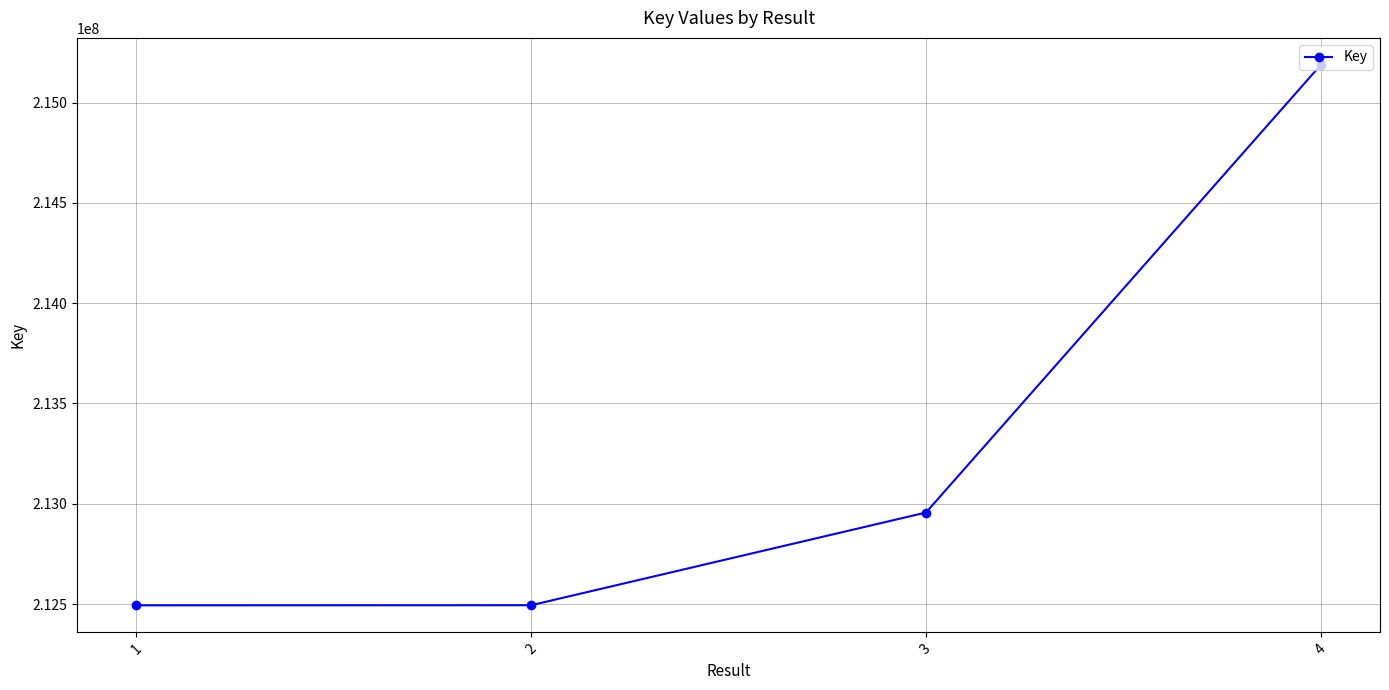

What is the change in value from 2 to 4?

+2693438